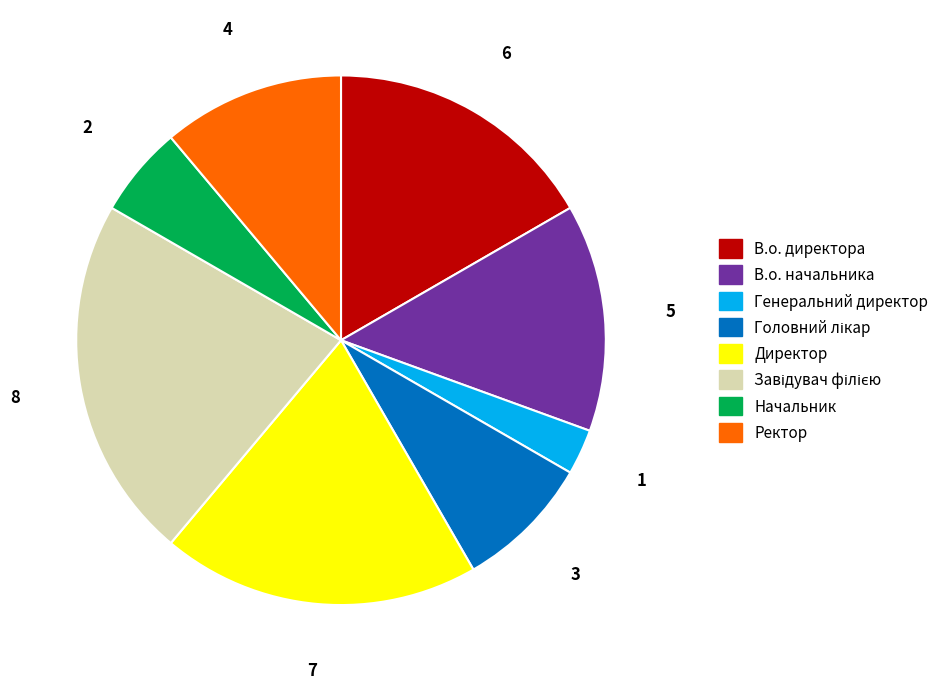

Do Начальник and В.о. начальника together represent more than half of the pie?

No